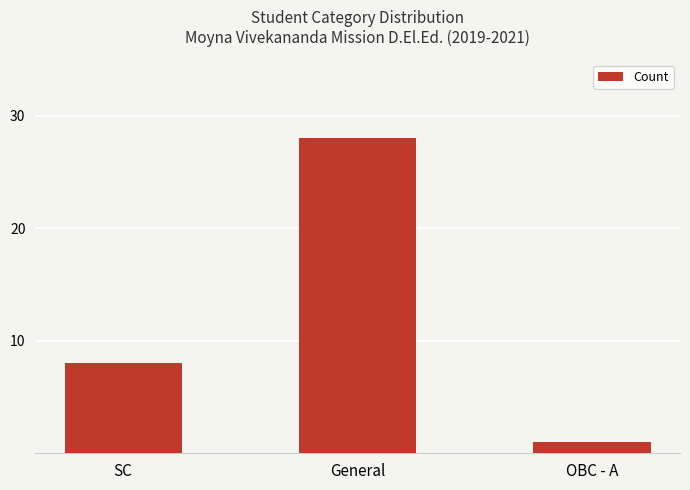

What is the label of the 2nd bar from the right?

General